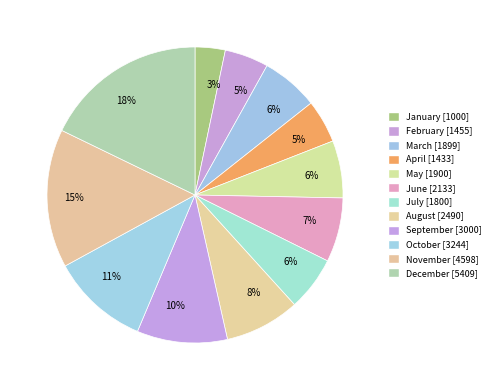

Count the number of slices in the pie.

12